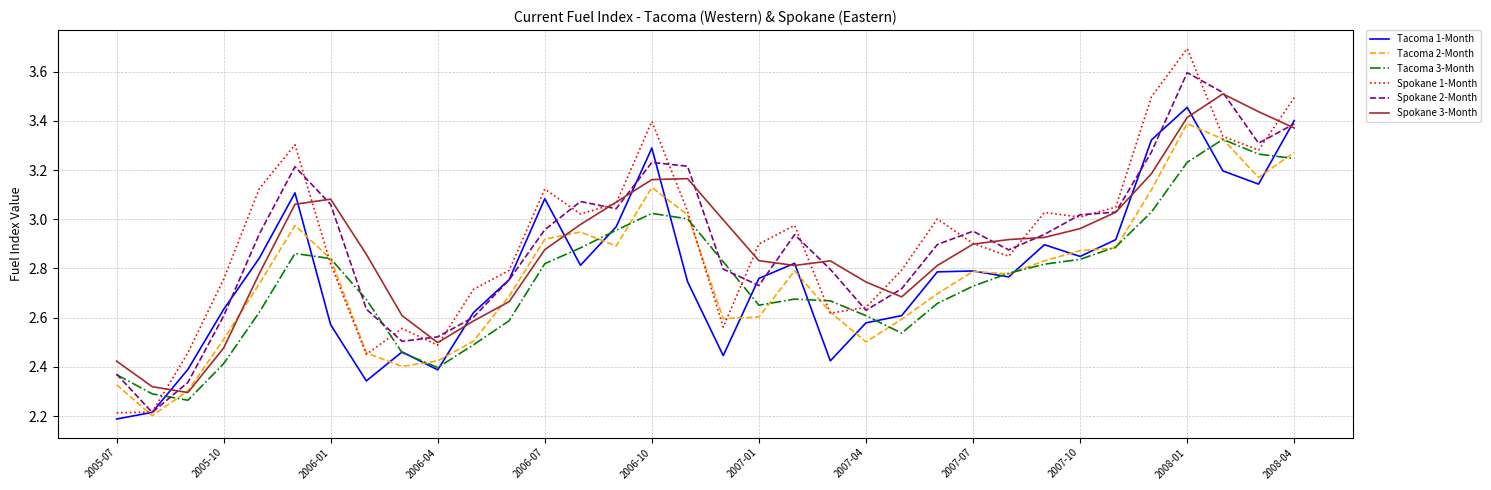

Which series has the largest range (max minus min)?

Spokane 1-Month